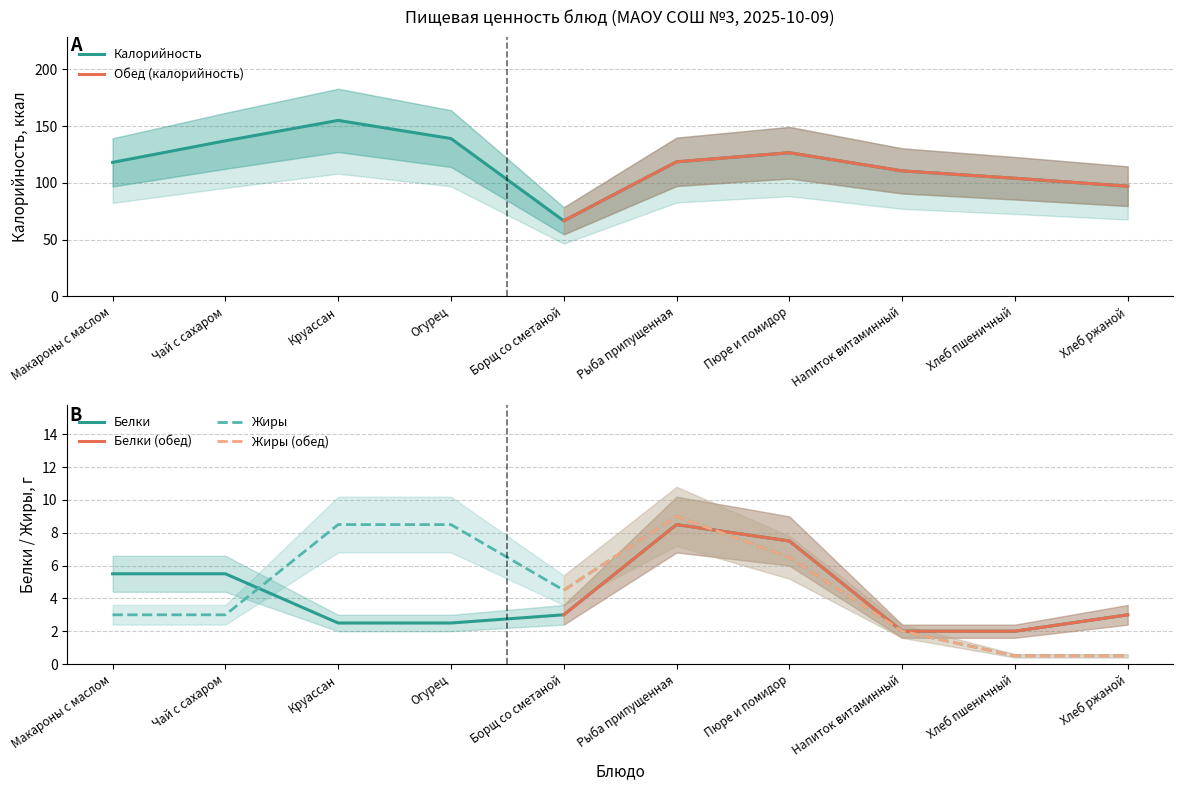

What is the minimum value for Калорийность?

66.5